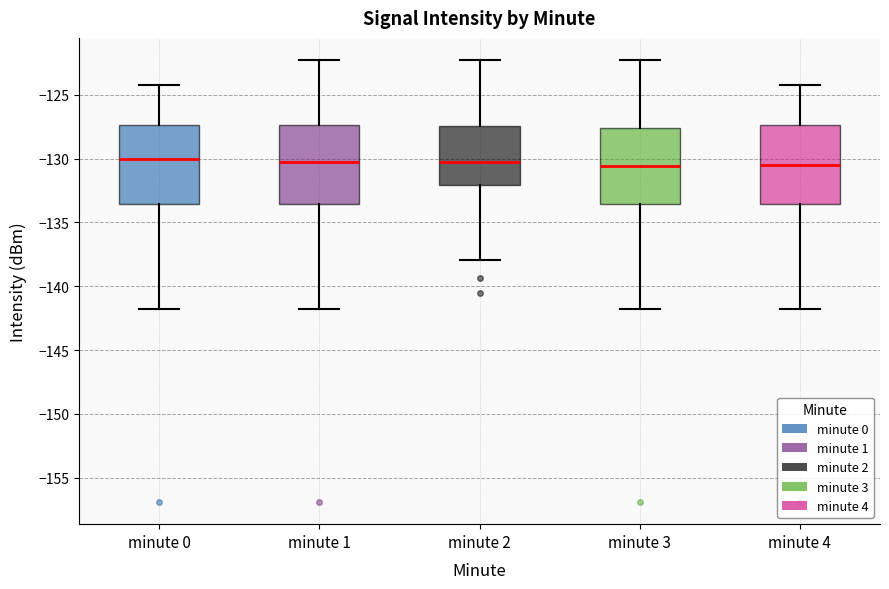

Where does the lower whisker of the box for minute 4 end on the y-axis? The values are not printed on the chart, so give them approximately, as read against the axis.

-142.0